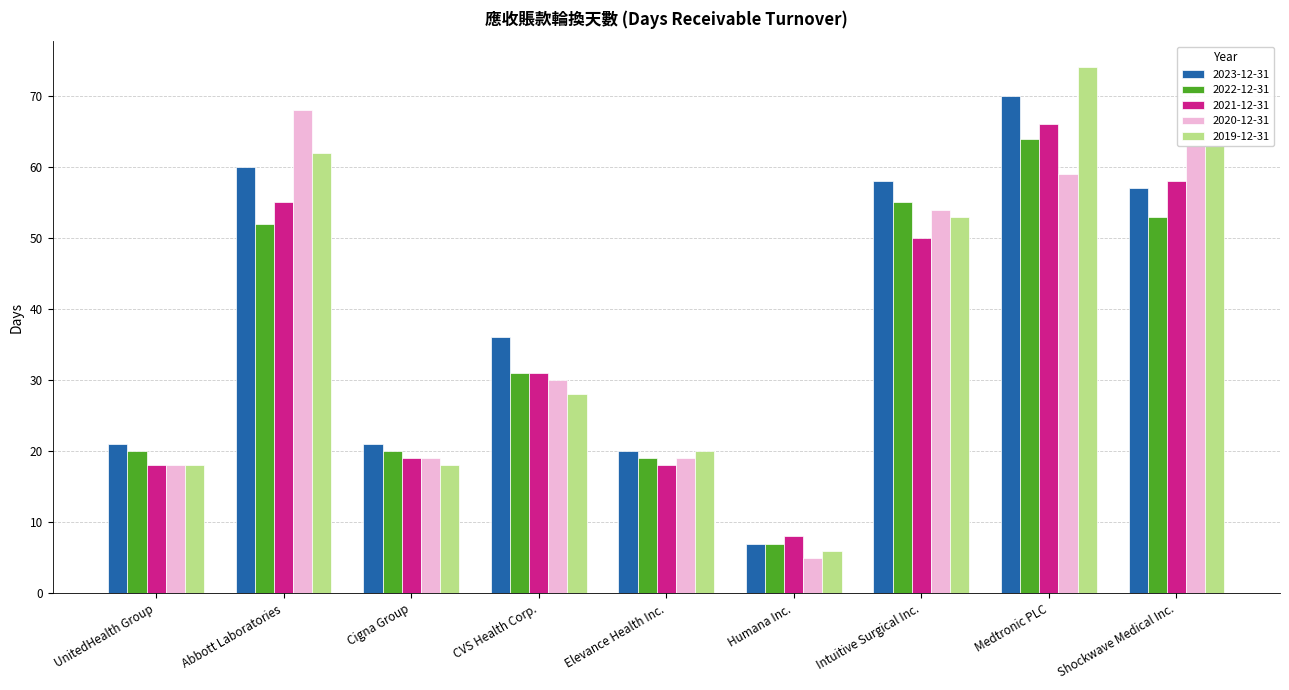

List the series in order of their peak value, lowest first.

2022-12-31, 2021-12-31, 2020-12-31, 2023-12-31, 2019-12-31